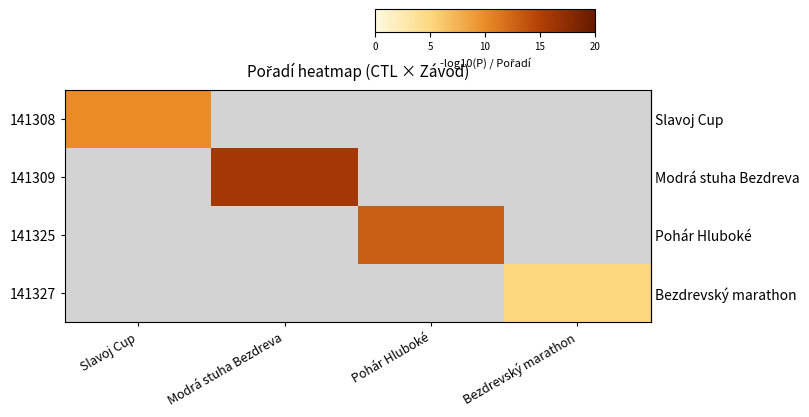

How many distinct data groups are displayed?

4